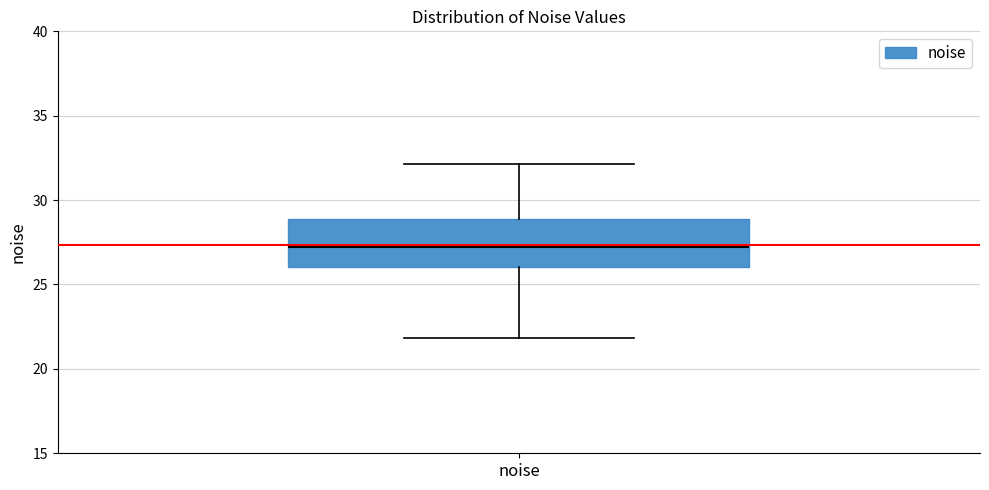

Read this box plot against the y-axis: the position of the median line, the range covered by the box, and the ends of both whiskers. The values are not printed on the chart, so give them approximately, as read against the axis.

median 27, box 26 to 29, whiskers 22 to 32